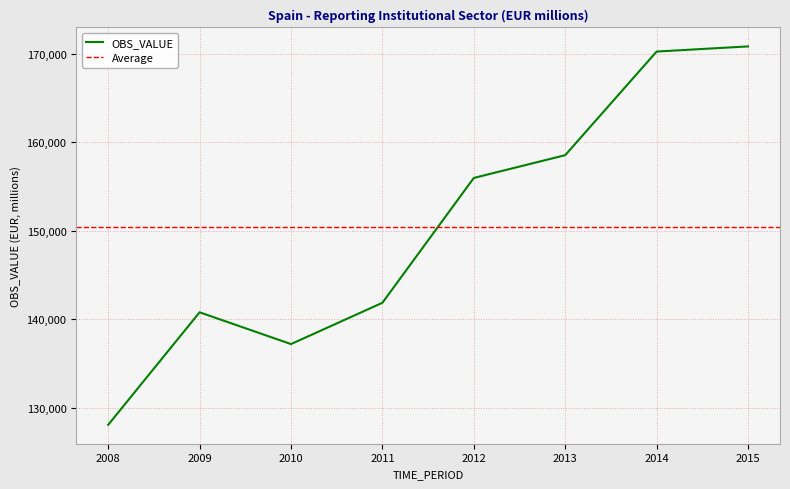

Which has a higher value, 2010 or 2013?

2013